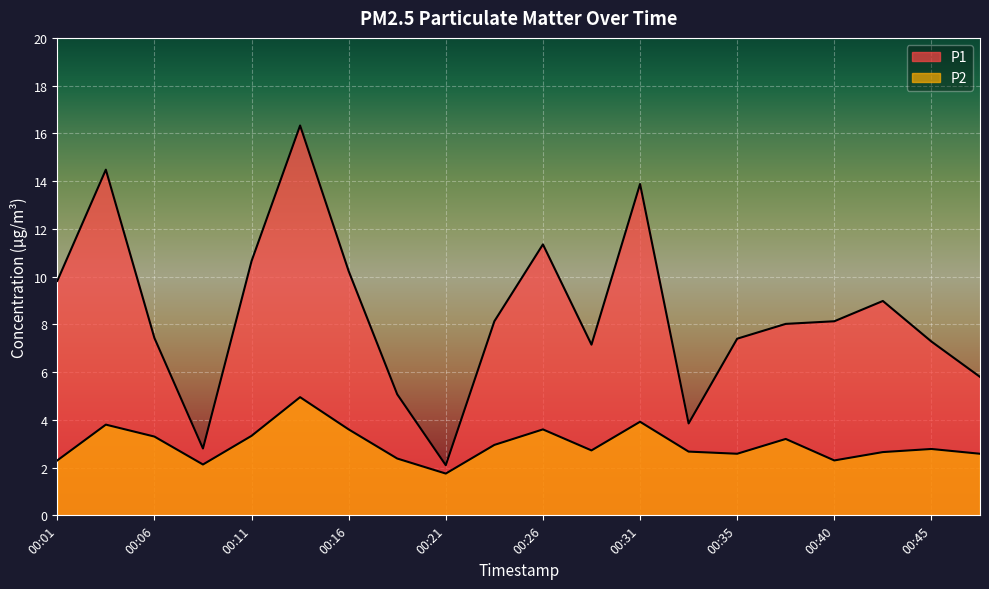

True or false: P2 and P1 cross at least once.

False